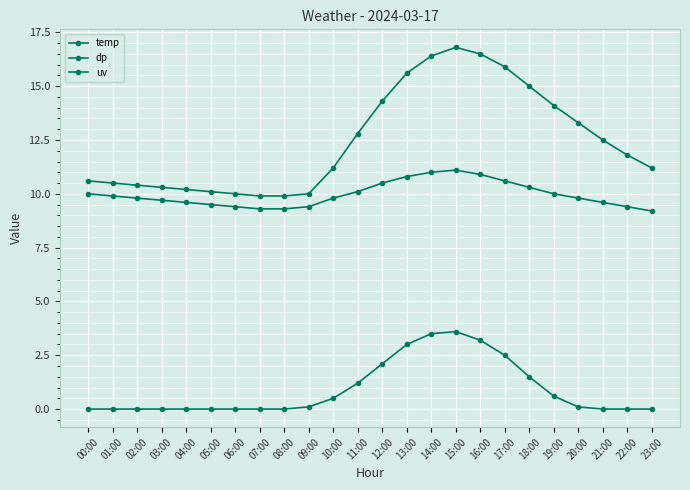

Which series has the largest total across all categories?

temp